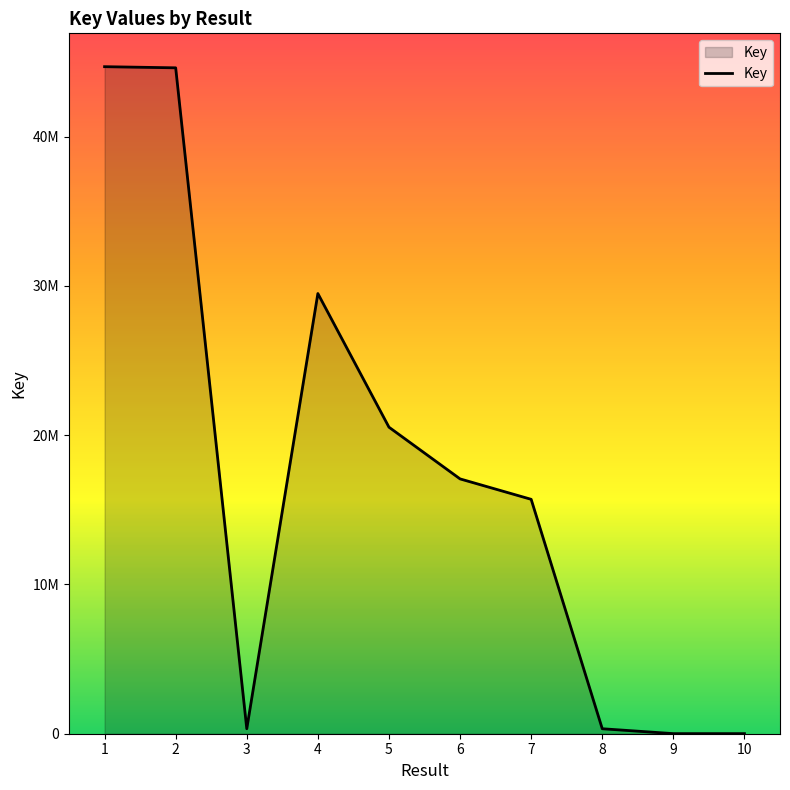

Does the chart display data point markers on the line(s)?

No